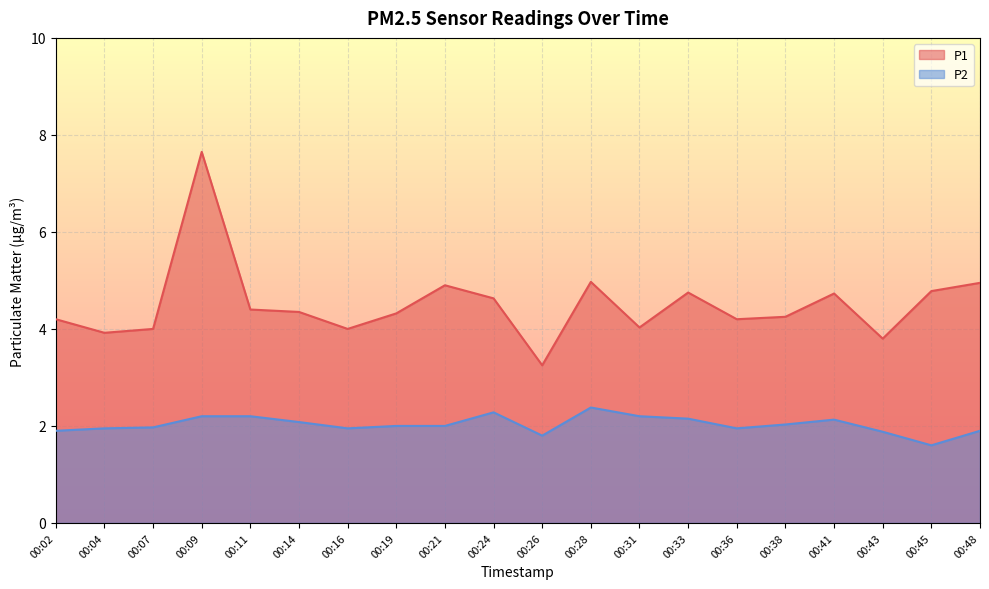

How many values in the P1 series exceed 4?

15